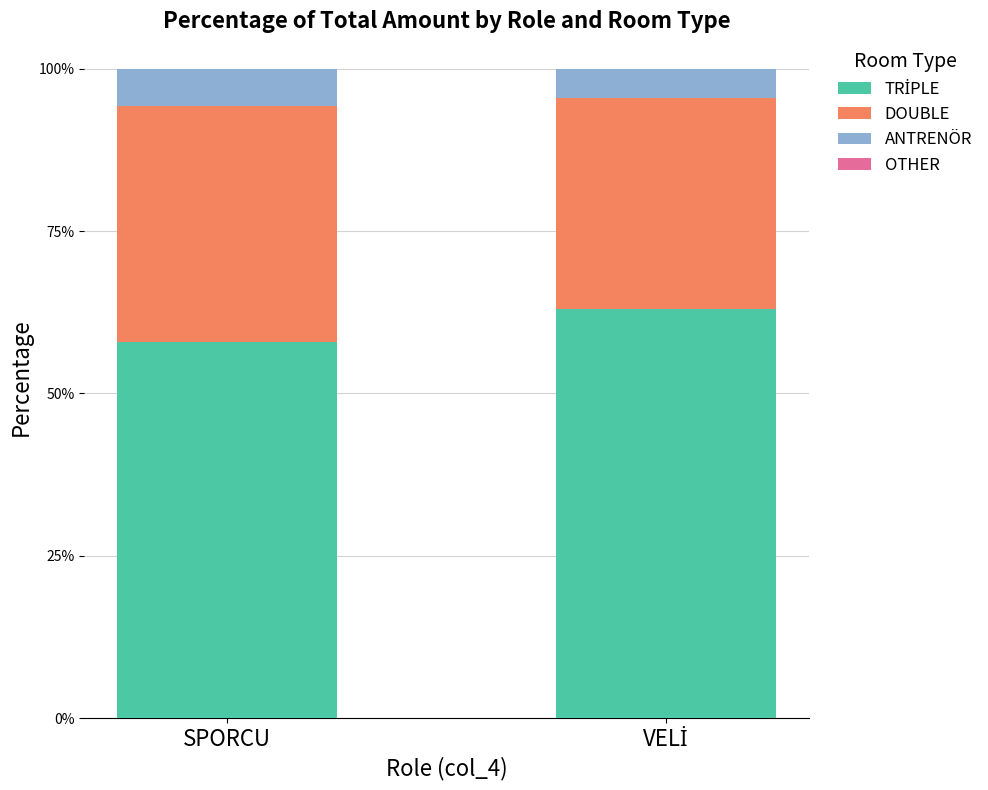

How many data points does each series have?

2